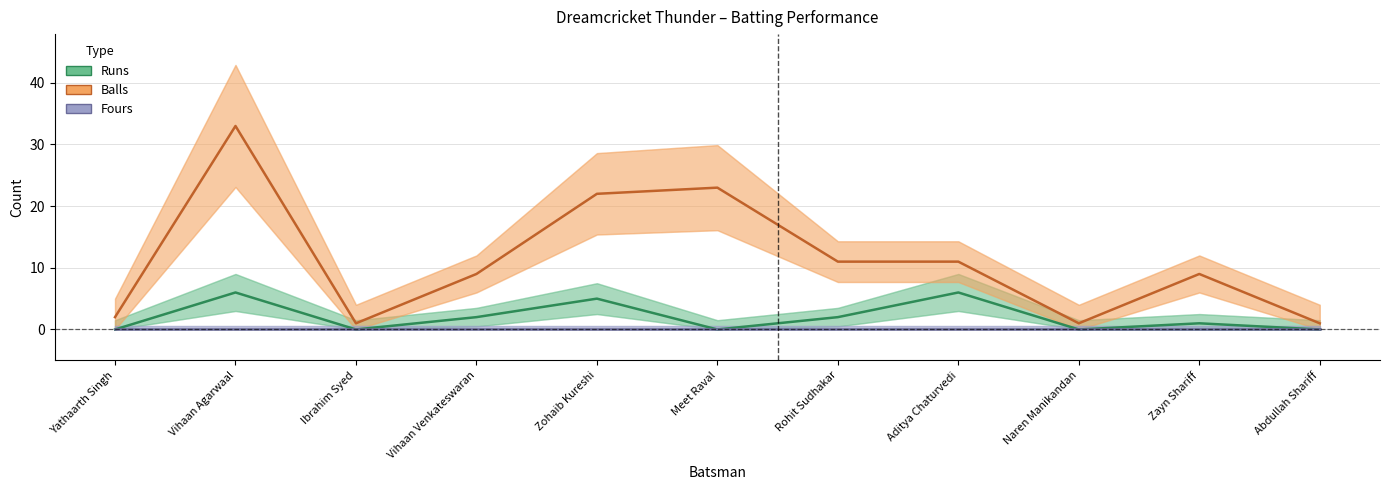

What is the difference between the highest and lowest values at Yathaarth Singh?

2